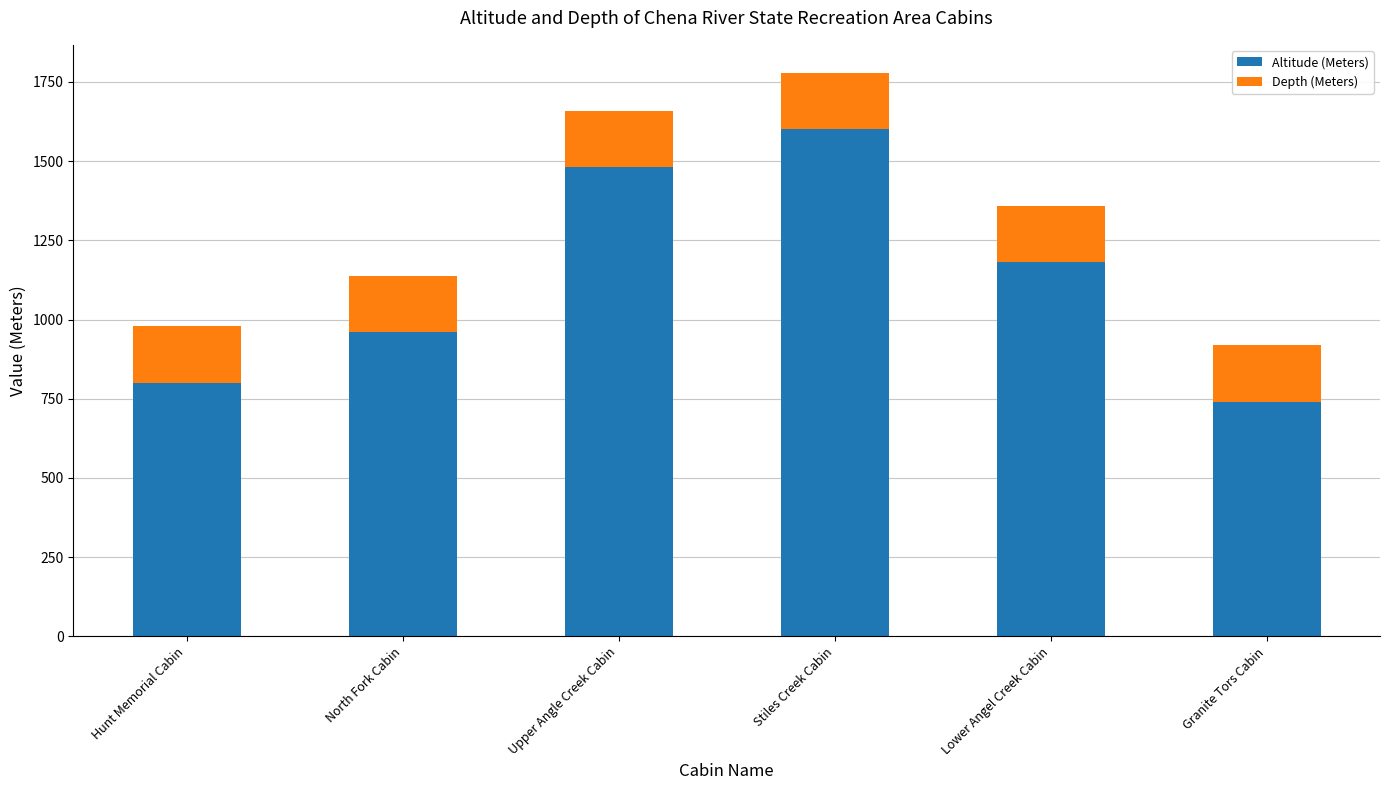

What is the sum of all Altitude (Meters) values?

6760